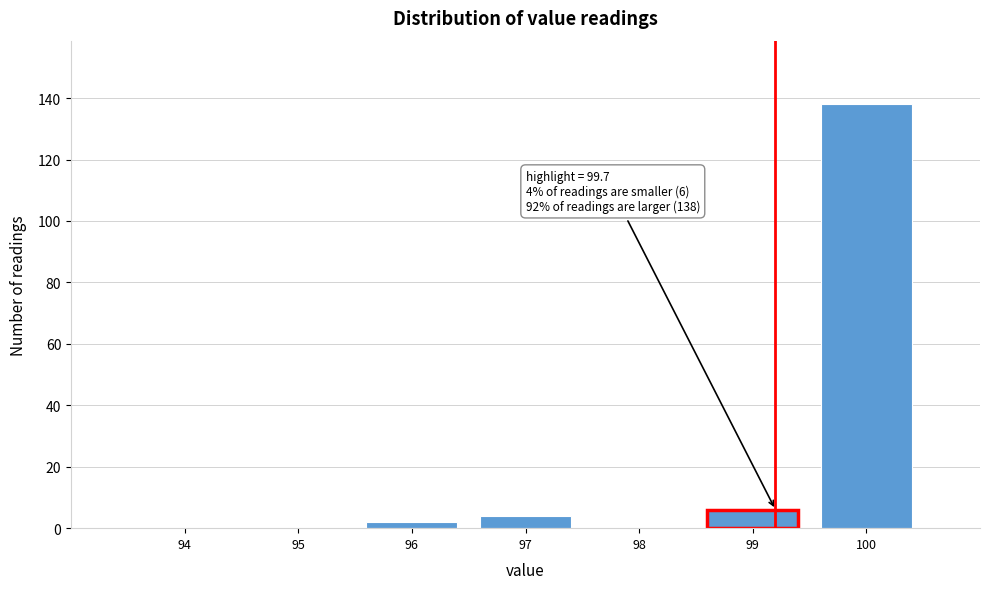

Reading left to right, extract all data points from this chart.

94=0	95=0	96=2	97=4	98=0	99=6	100=138